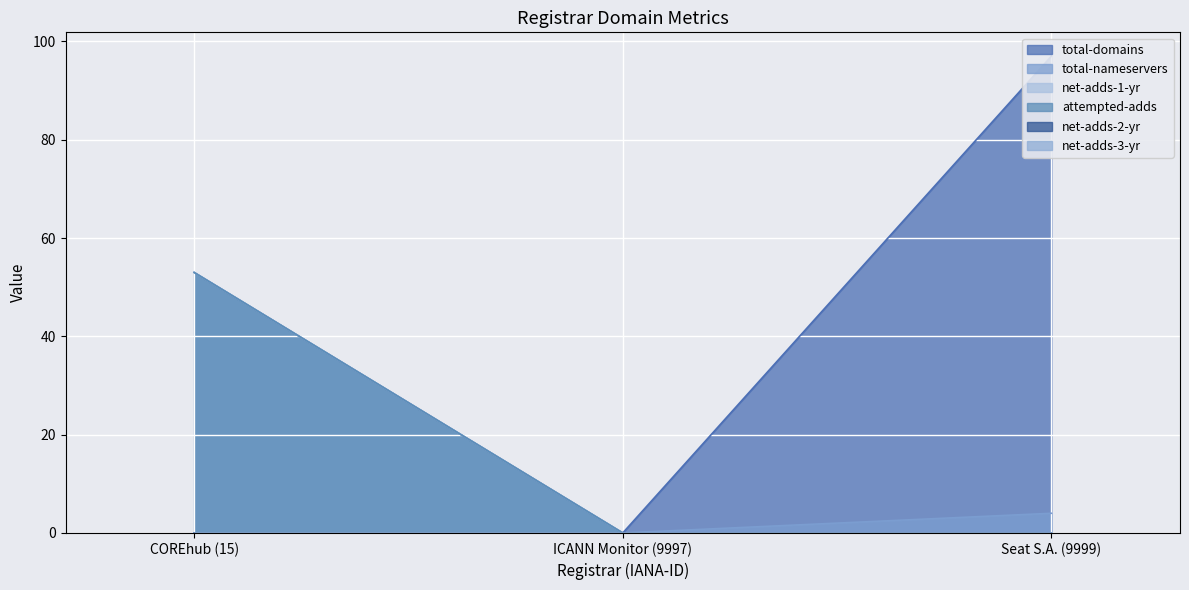

How many values in total-nameservers are above zero?

1